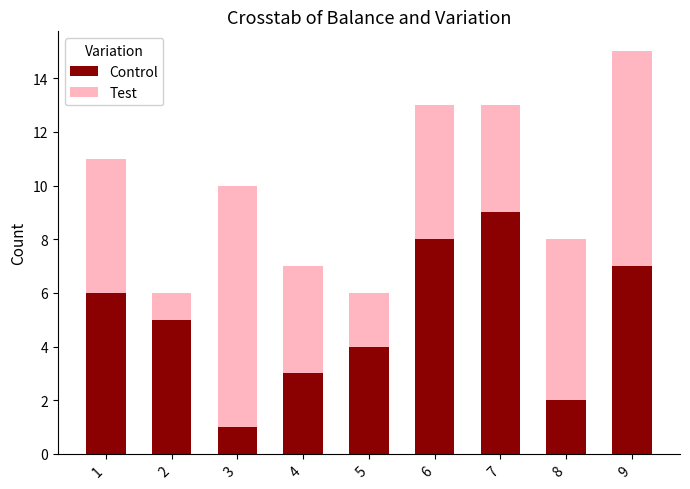

At which label does Control reach its peak?

7